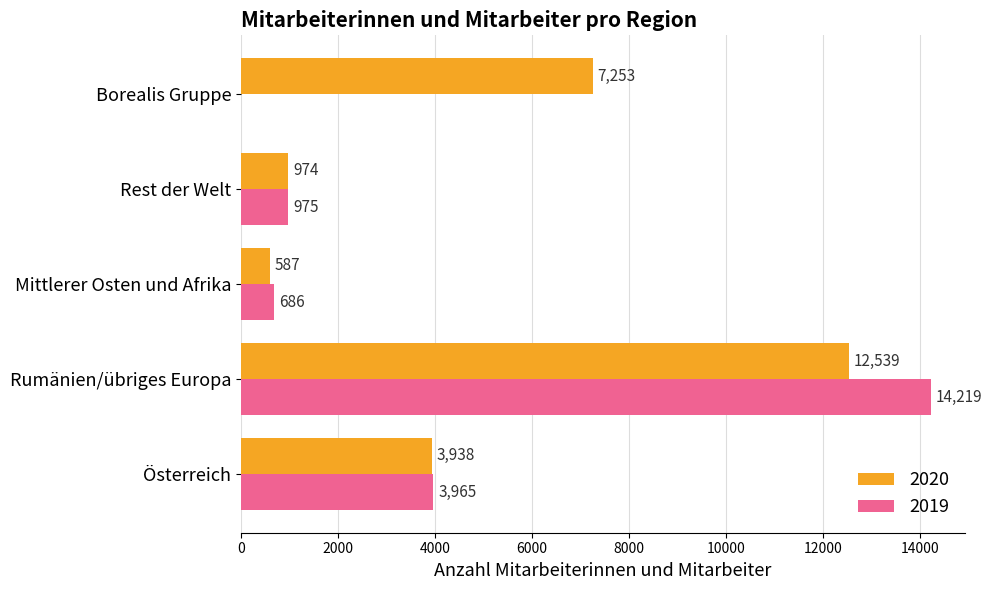

What is the sum of the 2019 values at Österreich and Rest der Welt?

4940